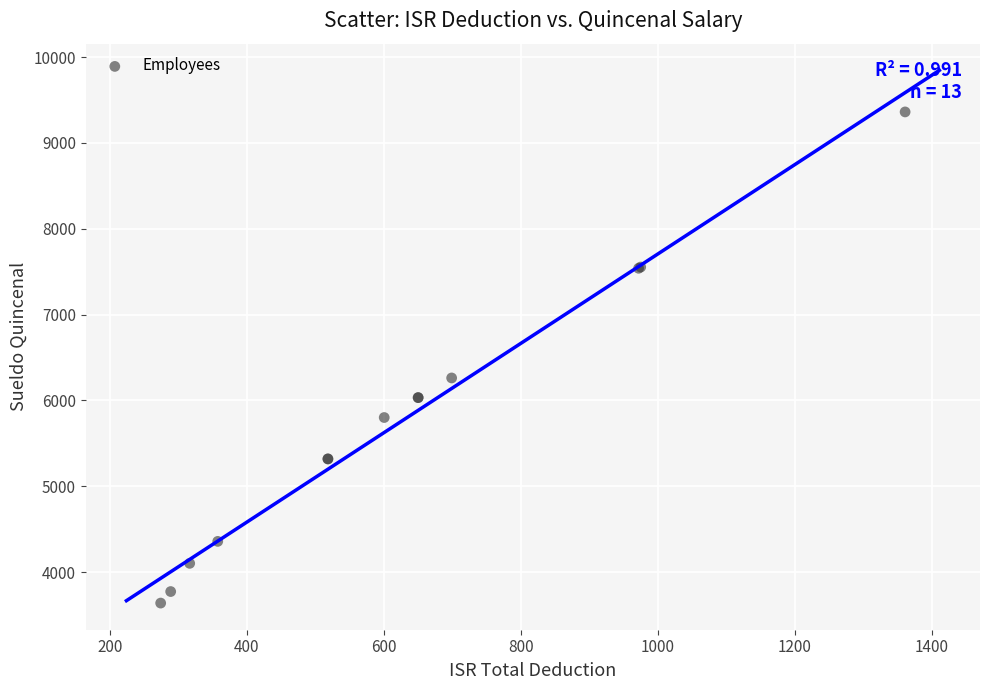

What Y value in the scatter plot is closest to 6500?

6261.9